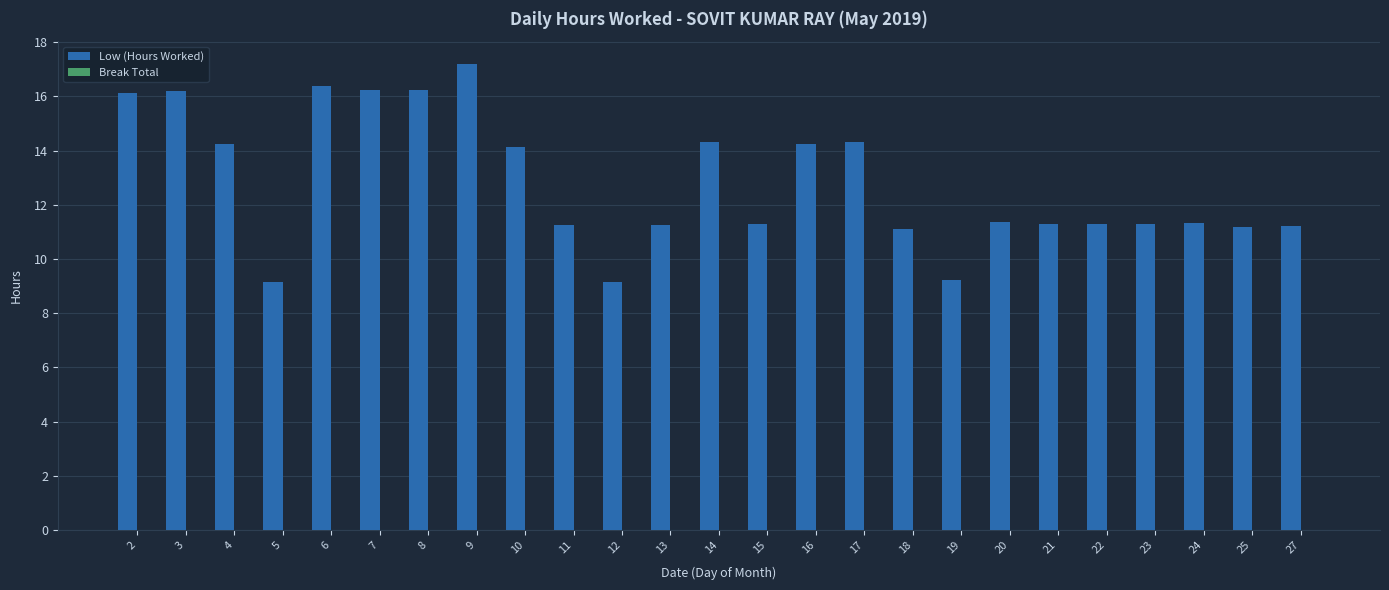

Is it true that the value at 27 is 11.2?

True